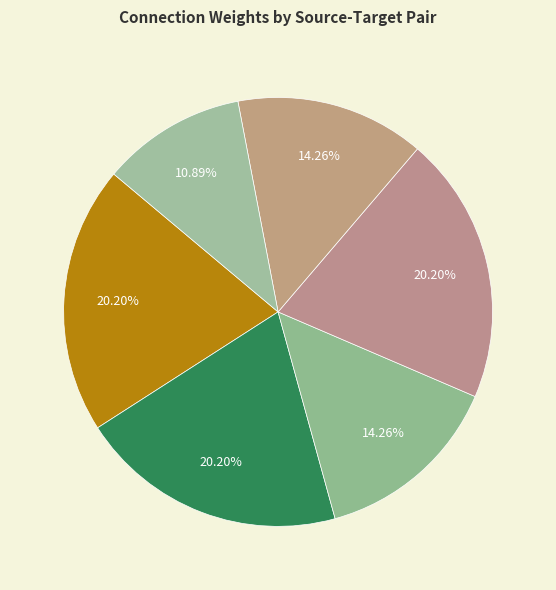

How many segments does this pie chart have?

6